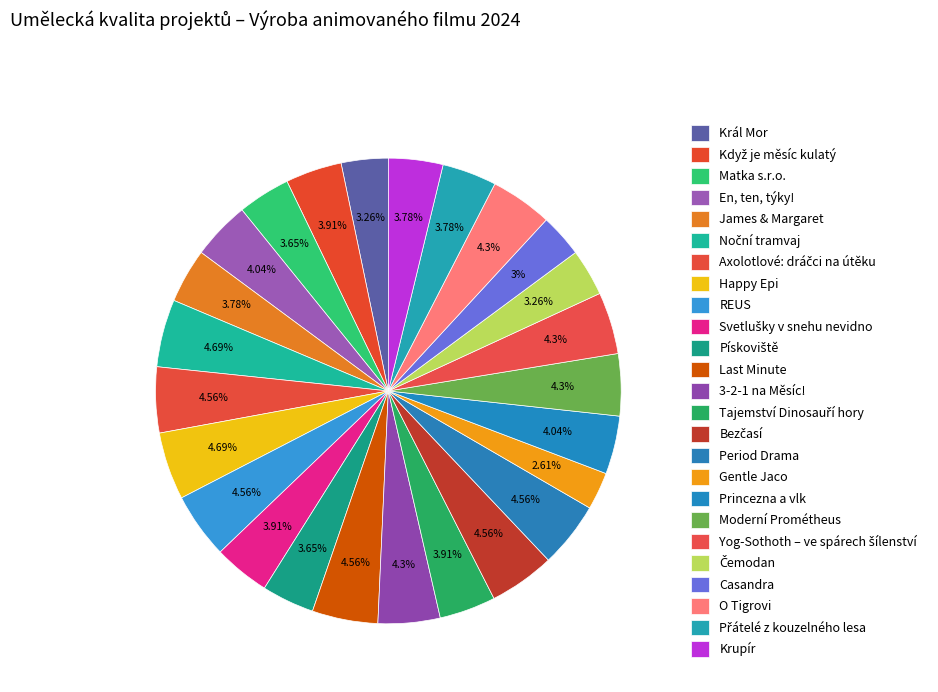

What is the smallest slice in the pie chart?

Gentle Jaco